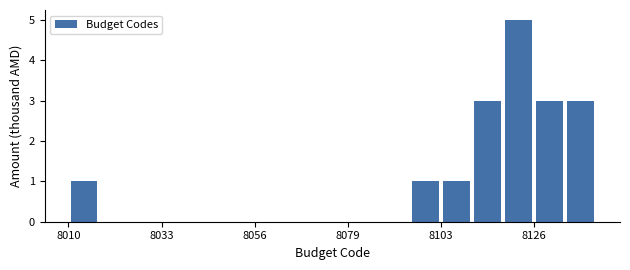

Read against the x-axis, roughly where is the centre of the tallest bar?

8125